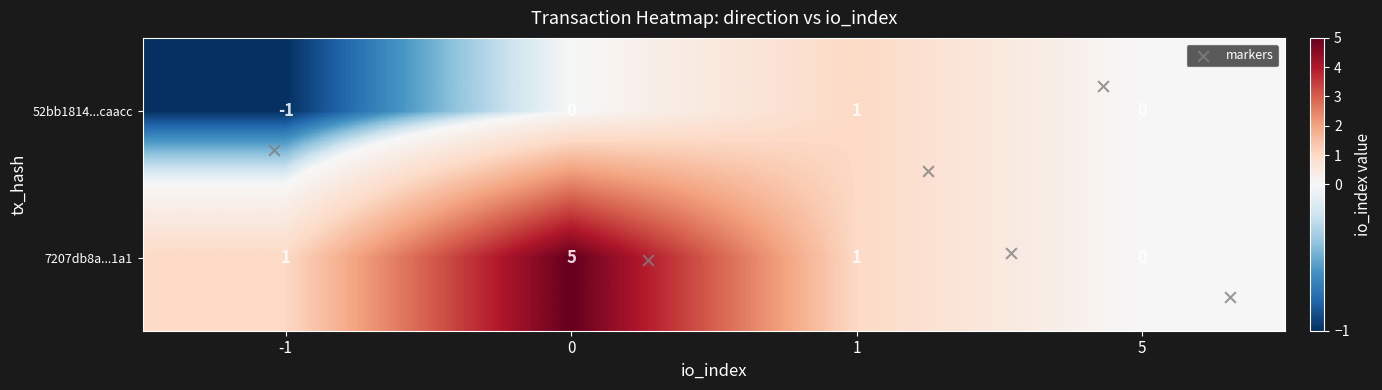

Count the 7207db8a...1a1 values in the range 1 to 5.

3